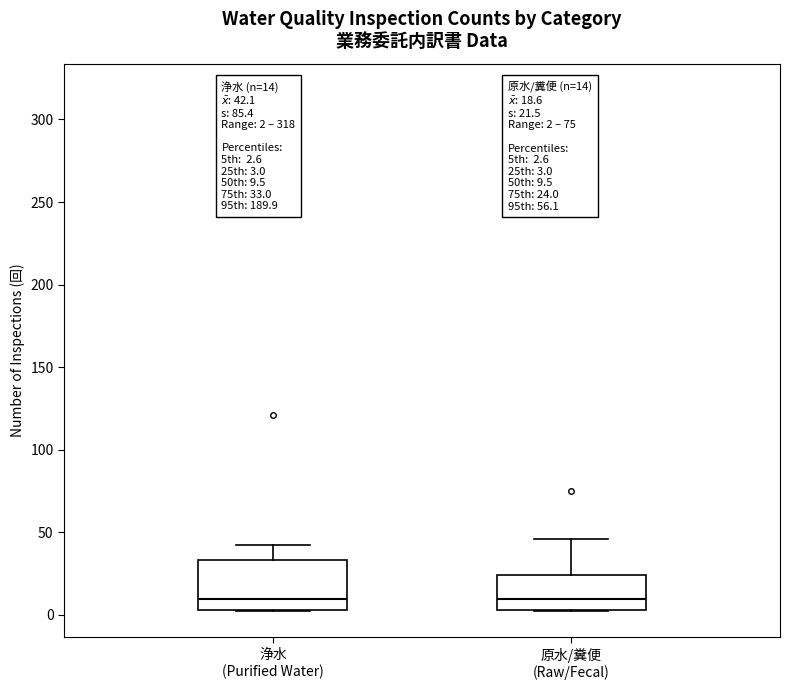

Which box is the tallest, from its lower edge to its upper edge?

浄水 (Purified Water)